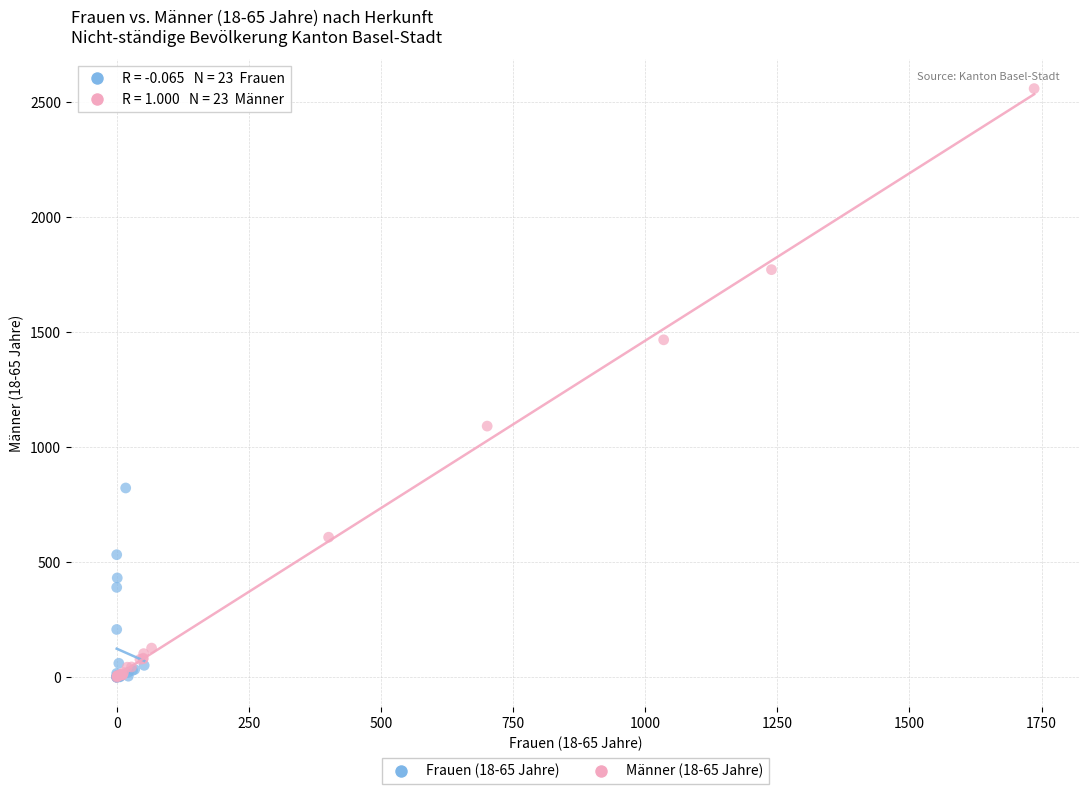

Which series contains the highest Y value?

Männer (18-65 Jahre)